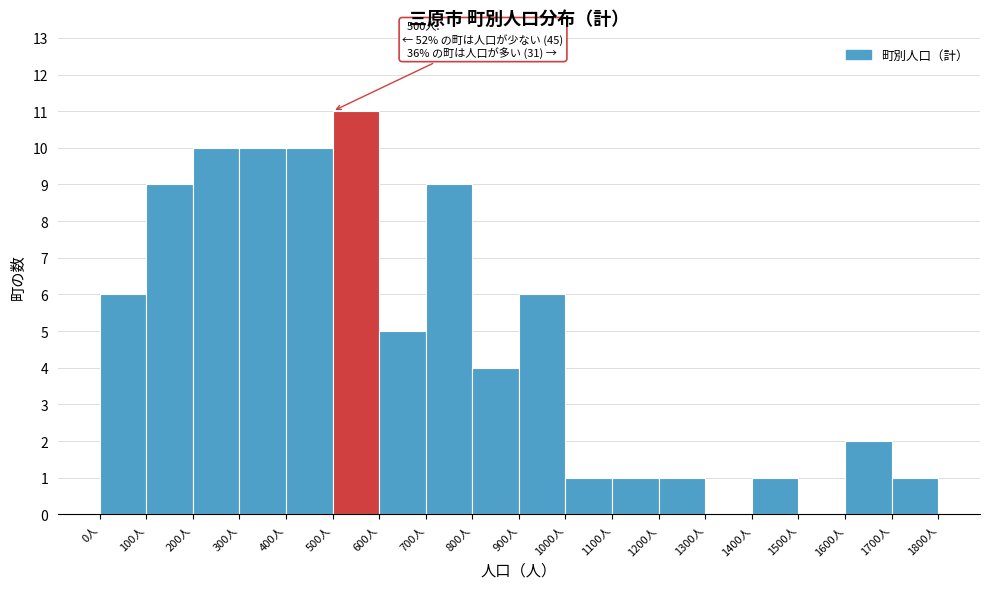

Which range on the x-axis has the tallest bar?

500 to 600